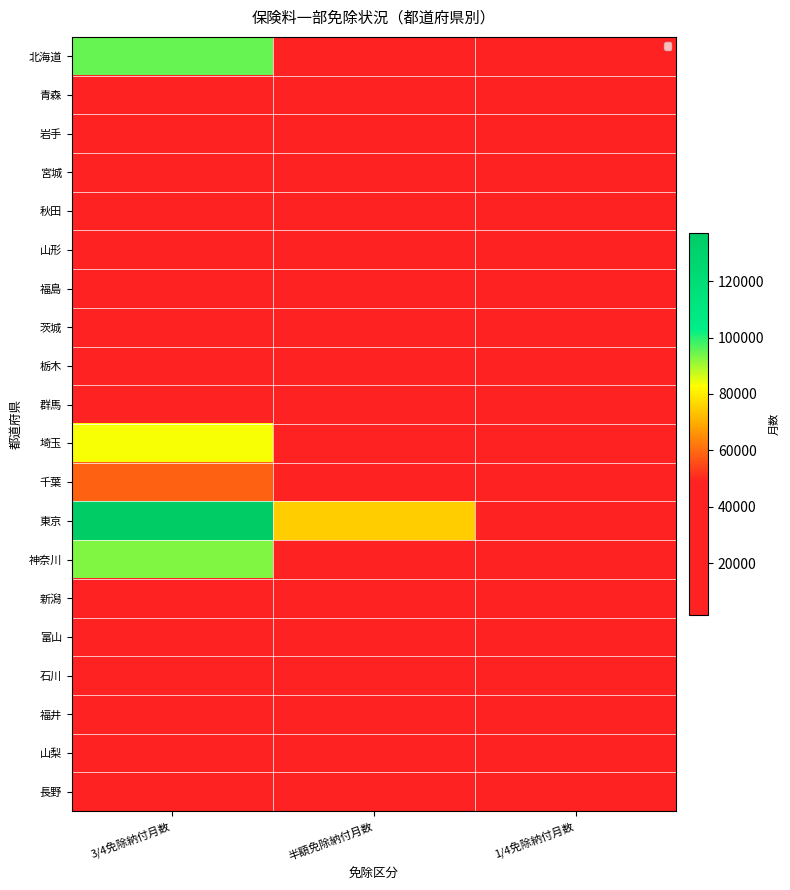

At which category does the chart reach its peak across all series?

3/4免除納付月数